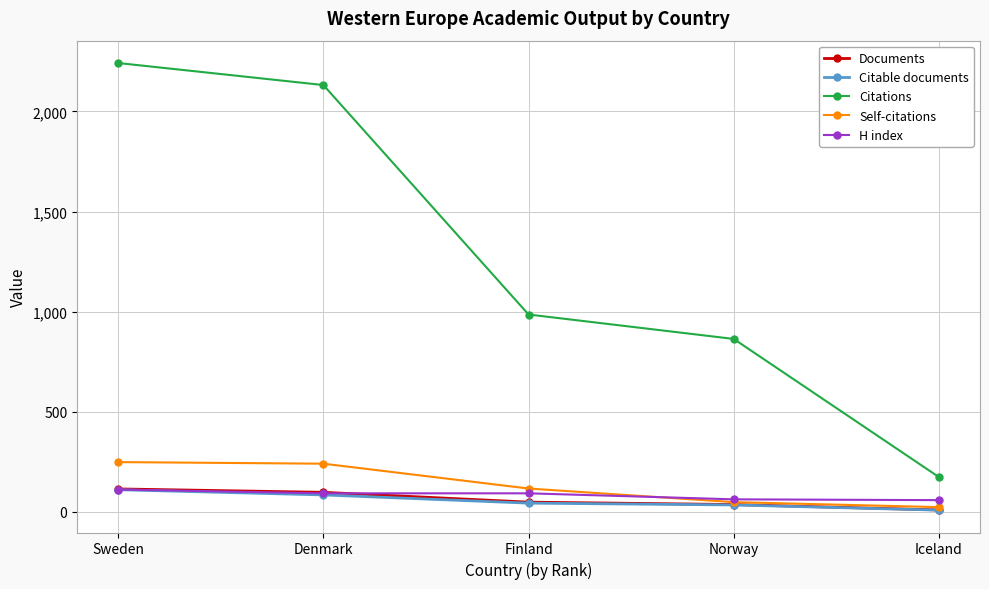

What is the label of the 5th point from the right?

Sweden